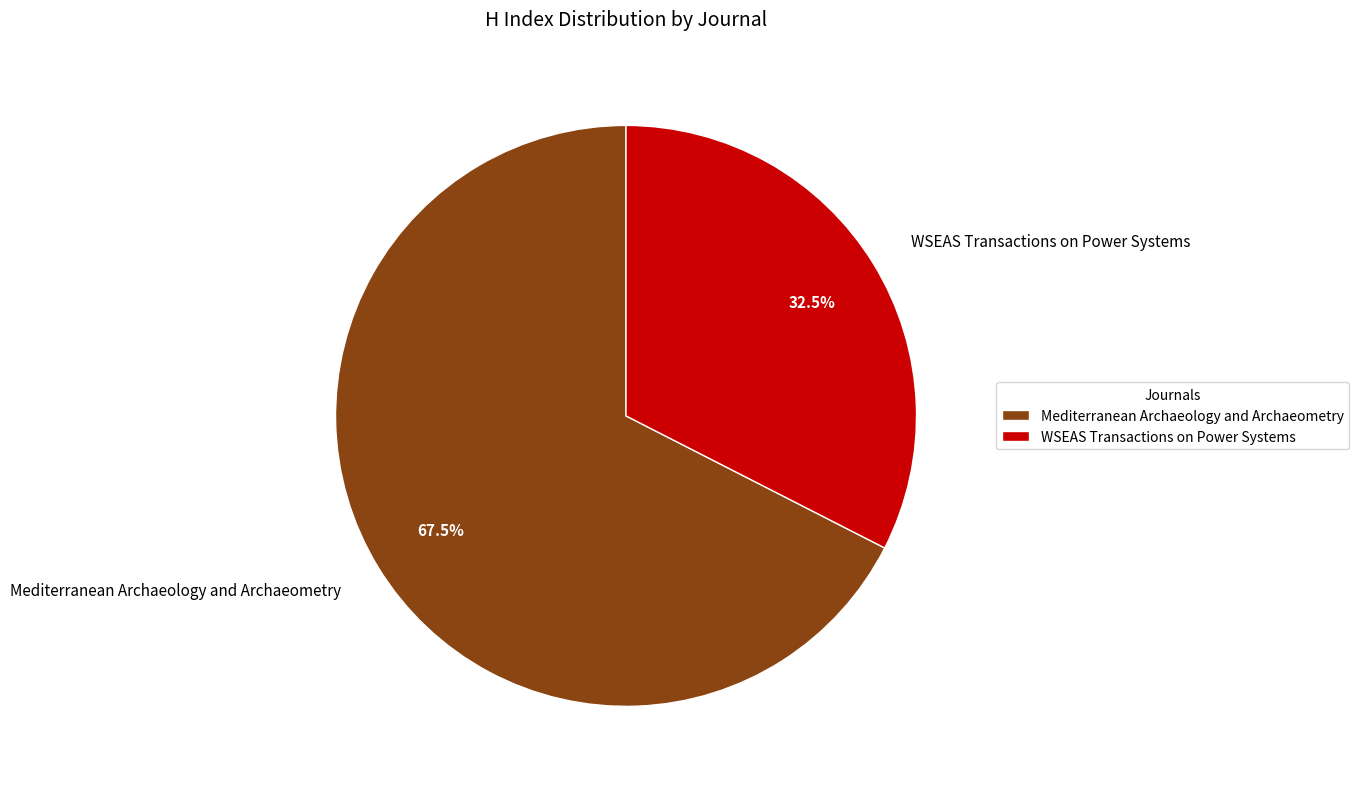

Approximately how many times larger is the value at Mediterranean Archaeology and Archaeometry compared to WSEAS Transactions on Power Systems?

2.1